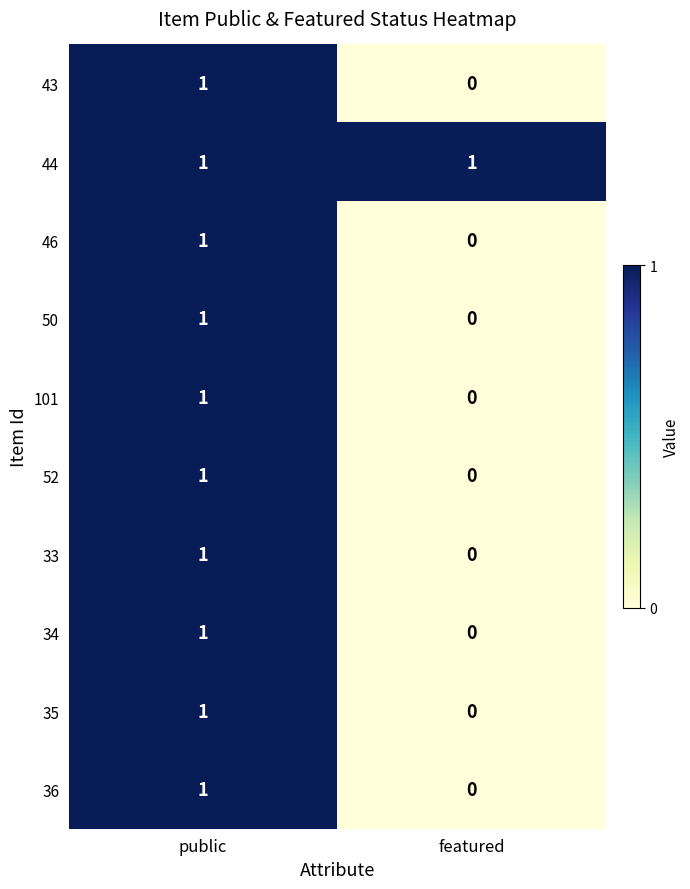

What is the total value across all series at public?

10